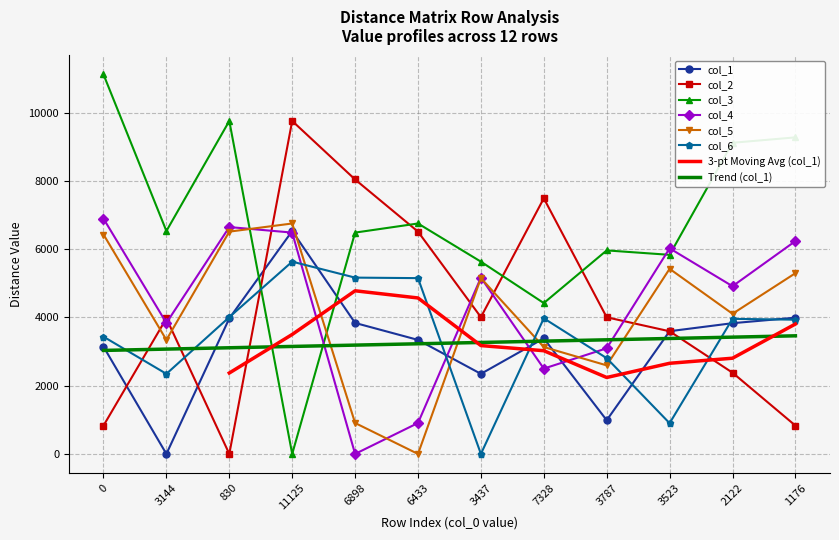

What is the total value across all series at 1176?

29582